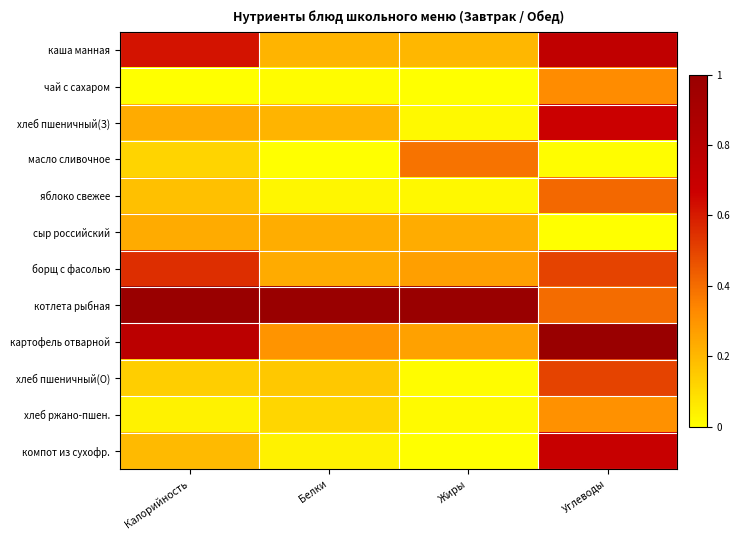

How many distinct data groups are displayed?

12